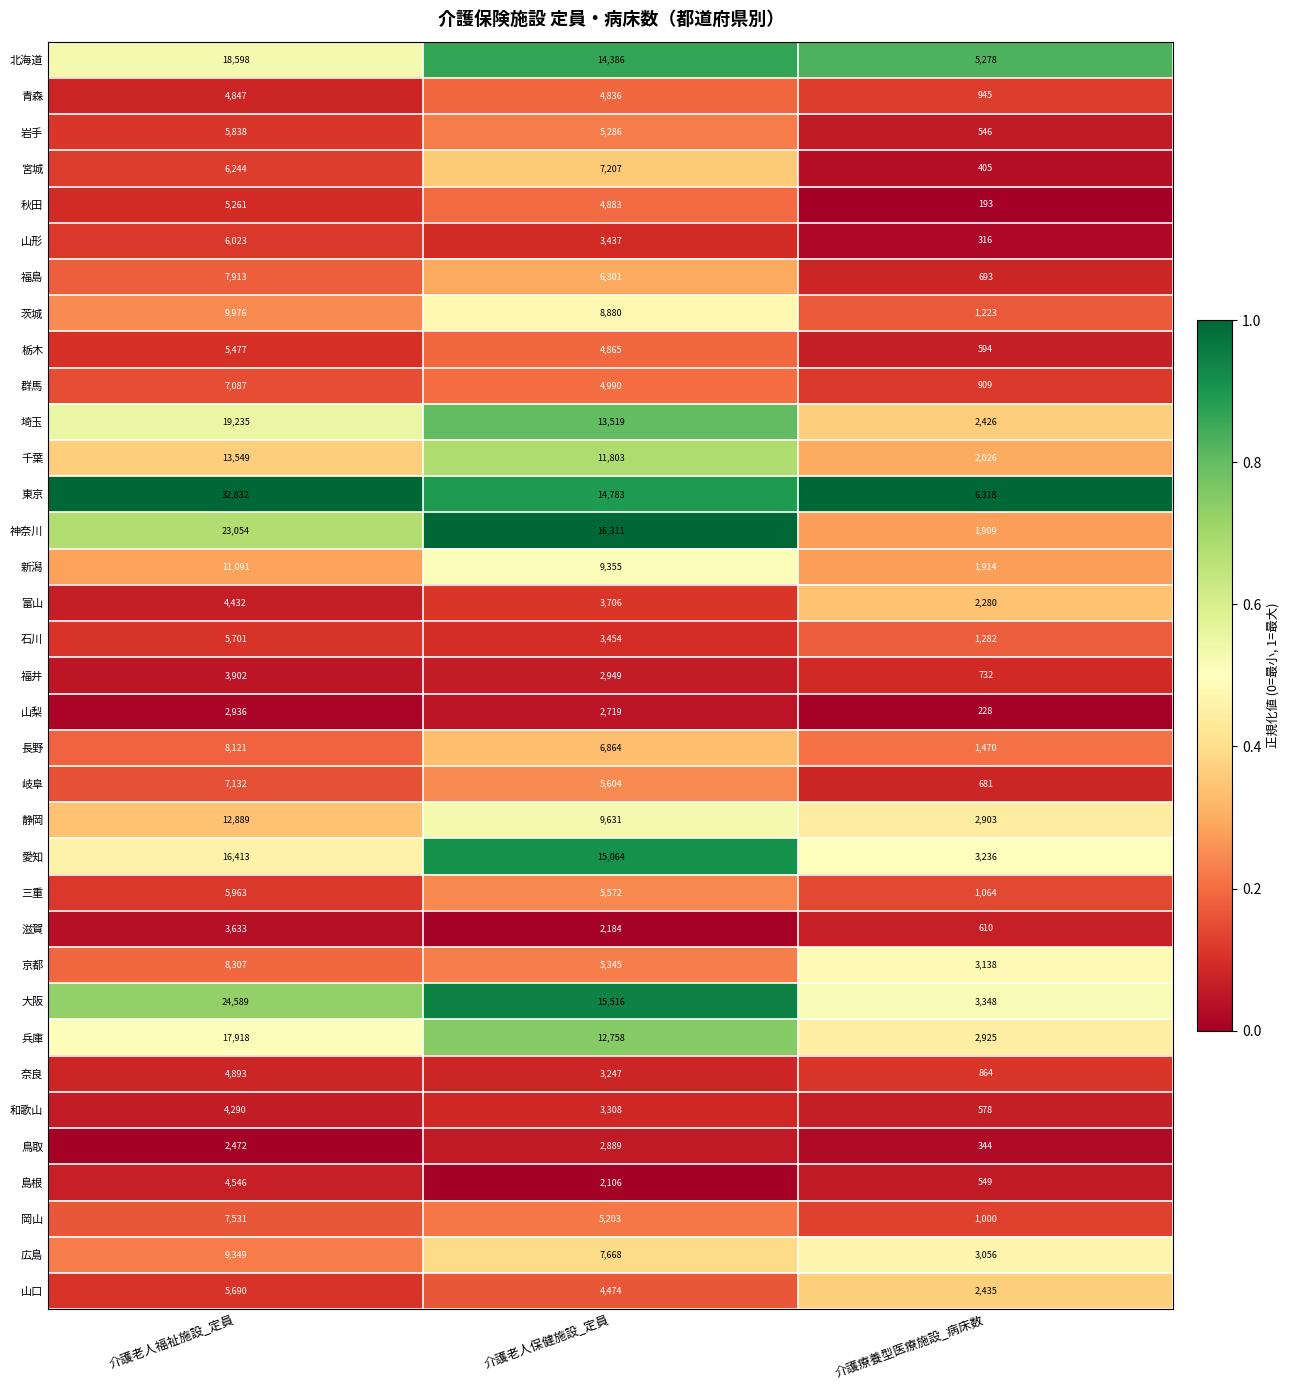

Is the value of 石川 at 介護老人福祉施設_定員 greater than the value of 和歌山 at 介護老人福祉施設_定員?

Yes